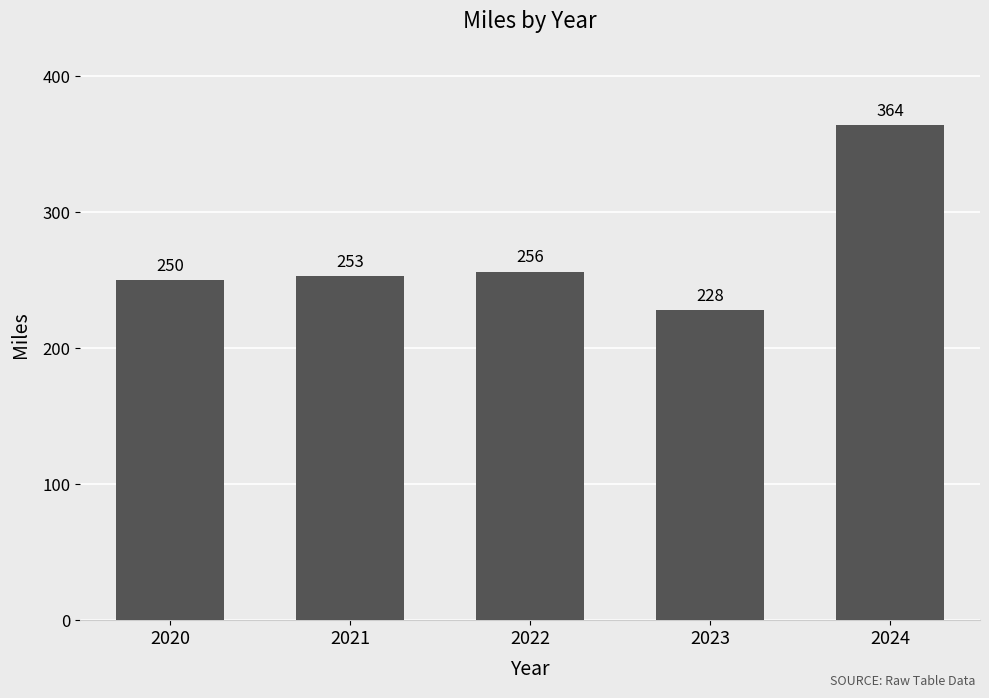

Between 2020 and 2023, which is larger?

2020